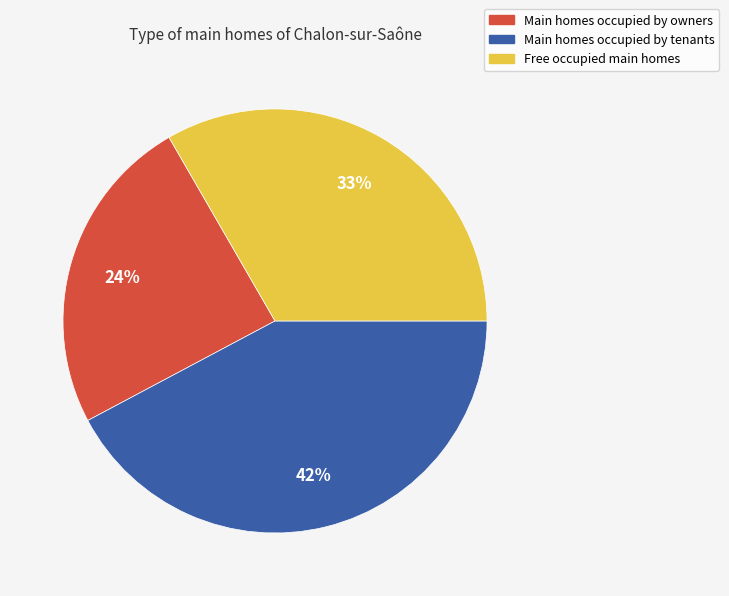

To the nearest percent, what is the difference between the largest and smallest slice percentages?

18%